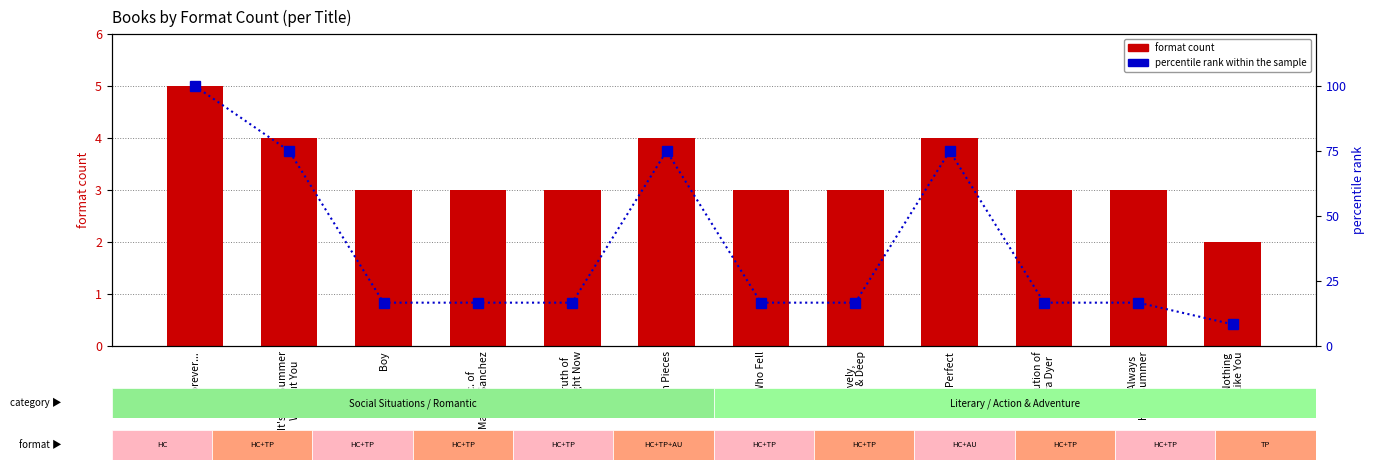

Where does the percentile rank within the sample series first go above 16?

Forever...